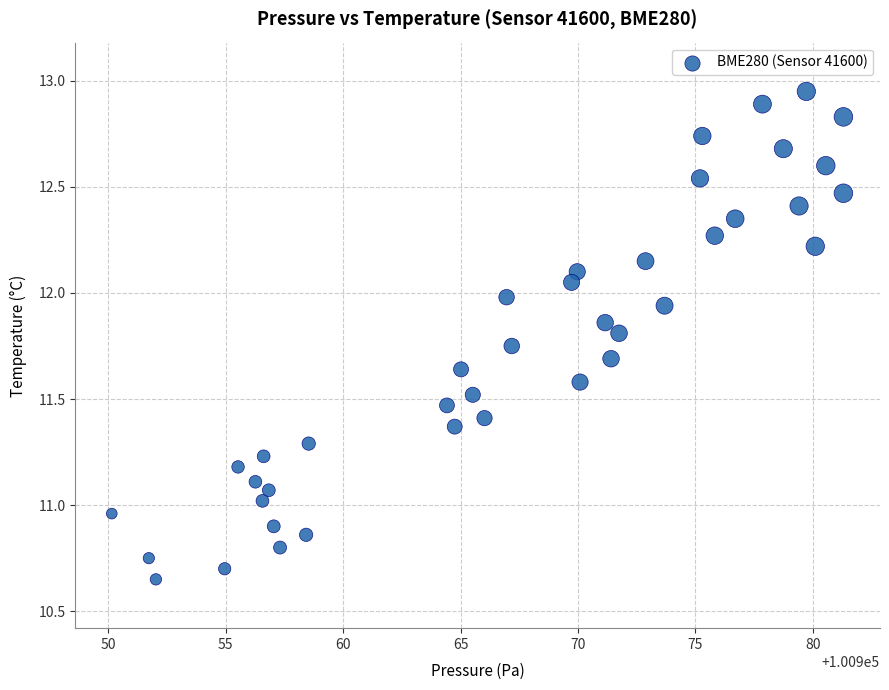

What is the range of X values (max minus min)?

31.2